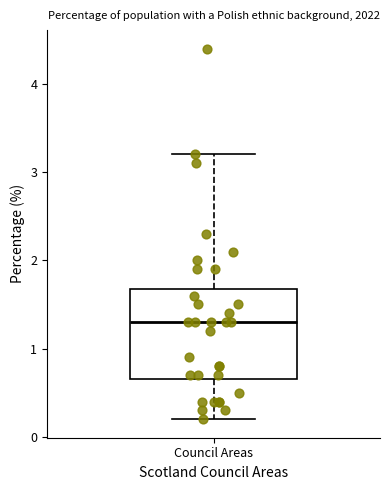

Transcribe this box plot: give where the median line is, the range the box spans, and where the two whiskers end, as read against the y-axis. The values are not printed on the chart, so give them approximately, as read against the axis.

median 1.3, box 0.7 to 1.7, whiskers 0.2 to 3.2